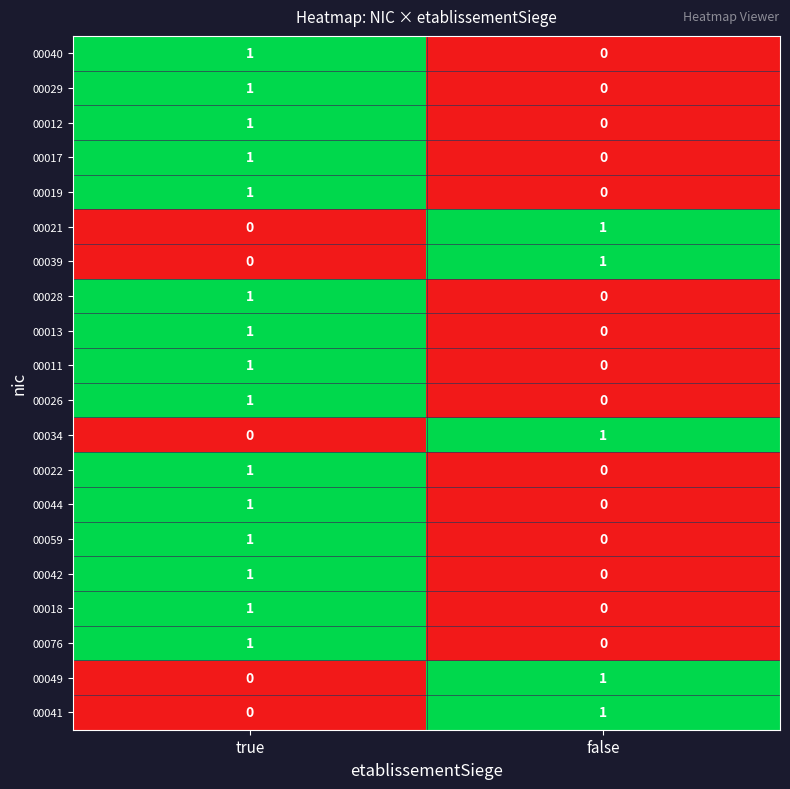

Is it true that 00028 equals 0 at true?

False